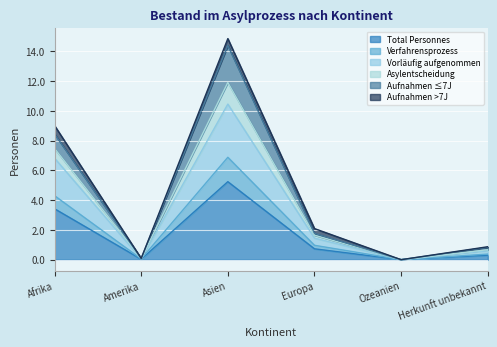

Is the value of Asylentscheidung at Ozeanien greater than the value of Vorläufig aufgenommen at Europa?

No